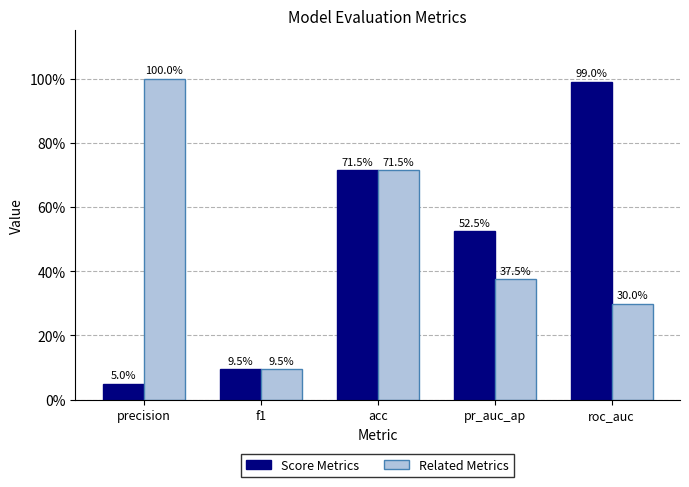

Read the Score Metrics value at roc_auc.

1.0